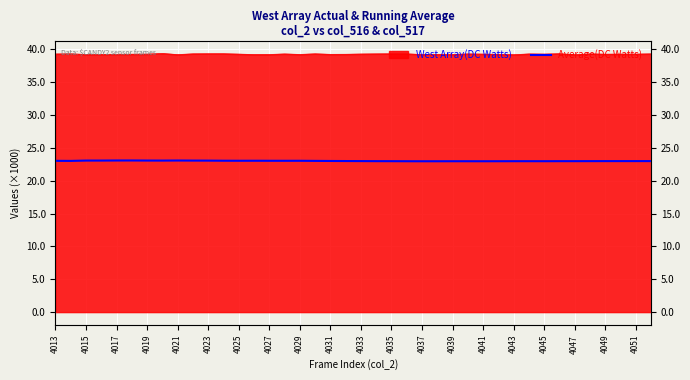

Where is the data nearest to the value 23010?

4047